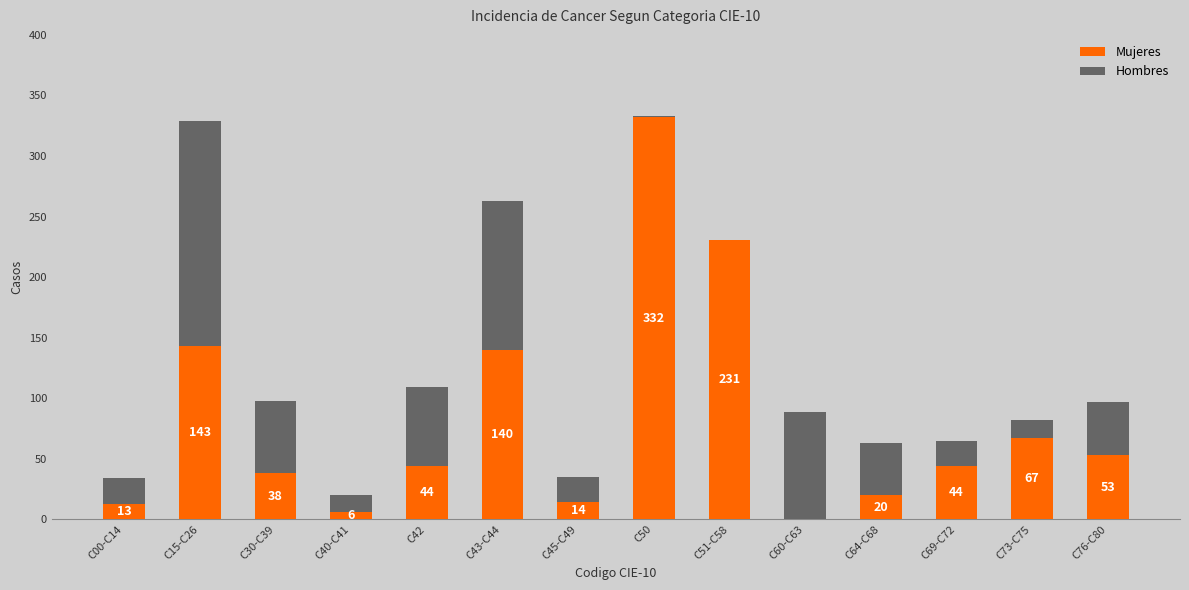

The value of Mujeres at C30-C39 is 66. True or false?

False